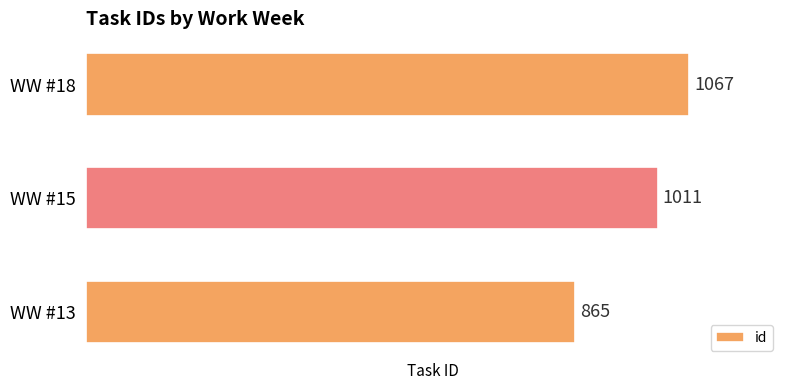

What is the sum of the values at WW #15 and WW #13?

1876